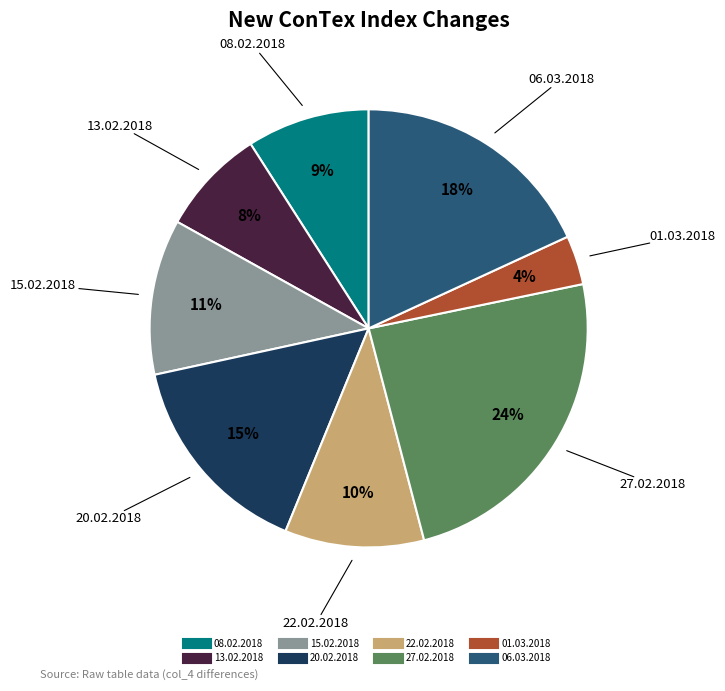

Which slice is the smallest?

01.03.2018